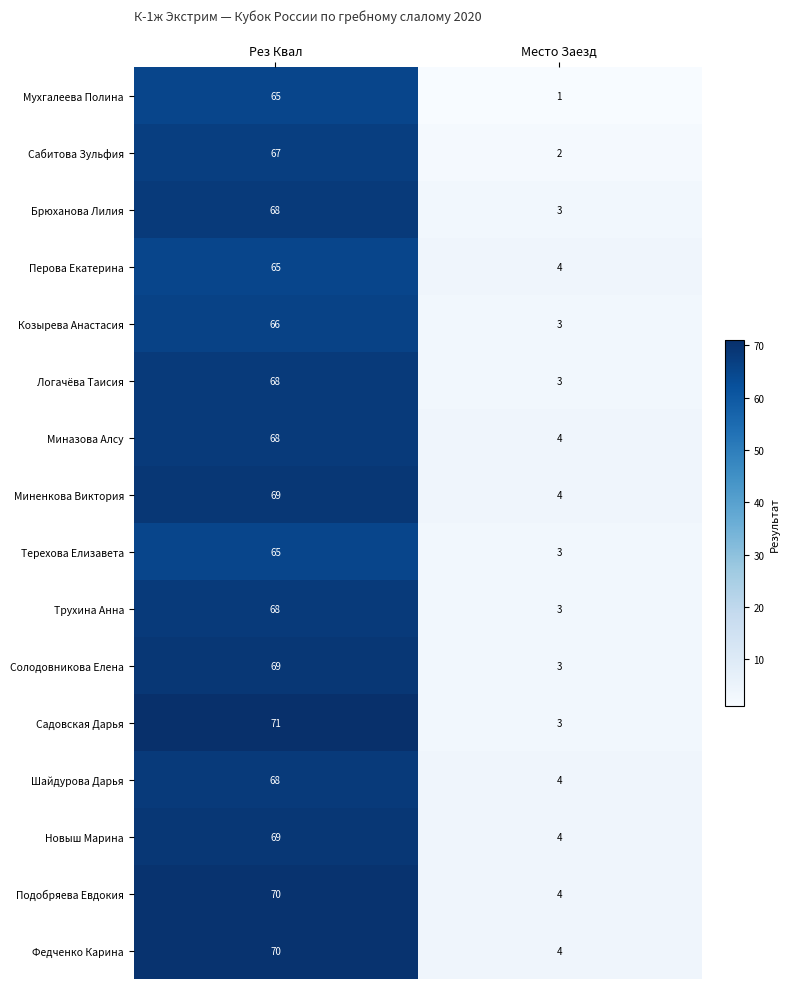

True or false: Шайдурова Дарья has a value of 1 at Место Заезд.

False